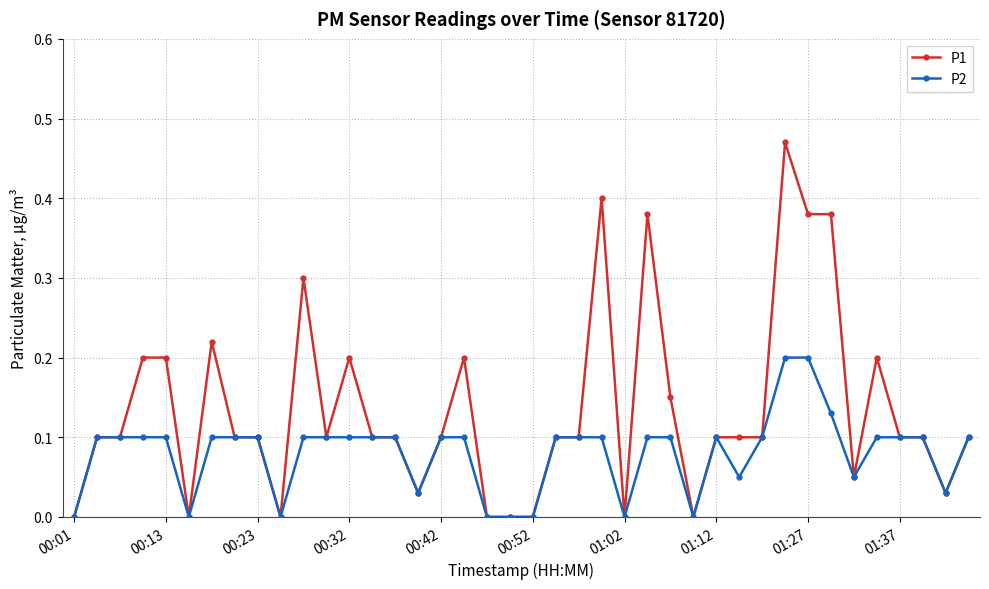

Which series has the largest total across all categories?

P1